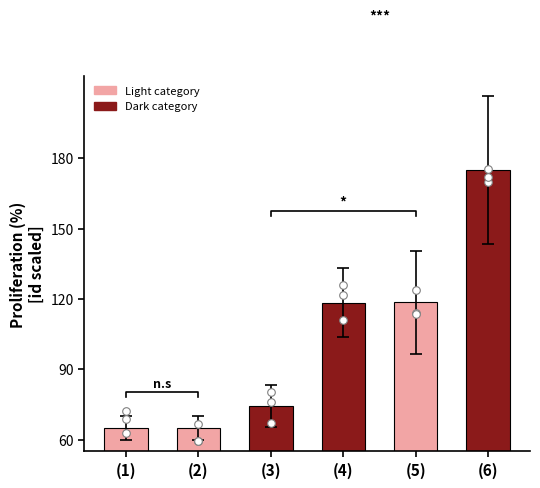

What is the change in value from (1) to (5)?

+53.5